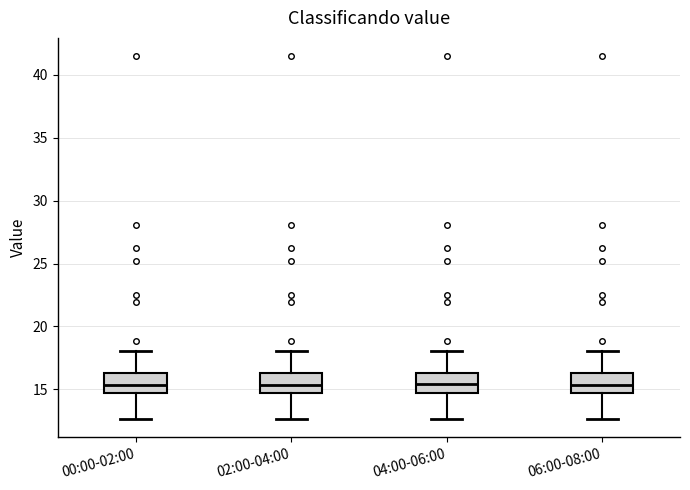

Reading left to right, transcribe this box plot: for each box, give where its median line is, the range the box spans, and where its two whiskers end, as read against the y-axis. The values are not printed on the chart, so give them approximately, as read against the axis.

00:00-02:00: median 15.5, box 14.5 to 16.5, whiskers 12.5 to 18.0
02:00-04:00: median 15.5, box 14.5 to 16.5, whiskers 12.5 to 18.0
04:00-06:00: median 15.5, box 14.5 to 16.5, whiskers 12.5 to 18.0
06:00-08:00: median 15.5, box 14.5 to 16.5, whiskers 12.5 to 18.0